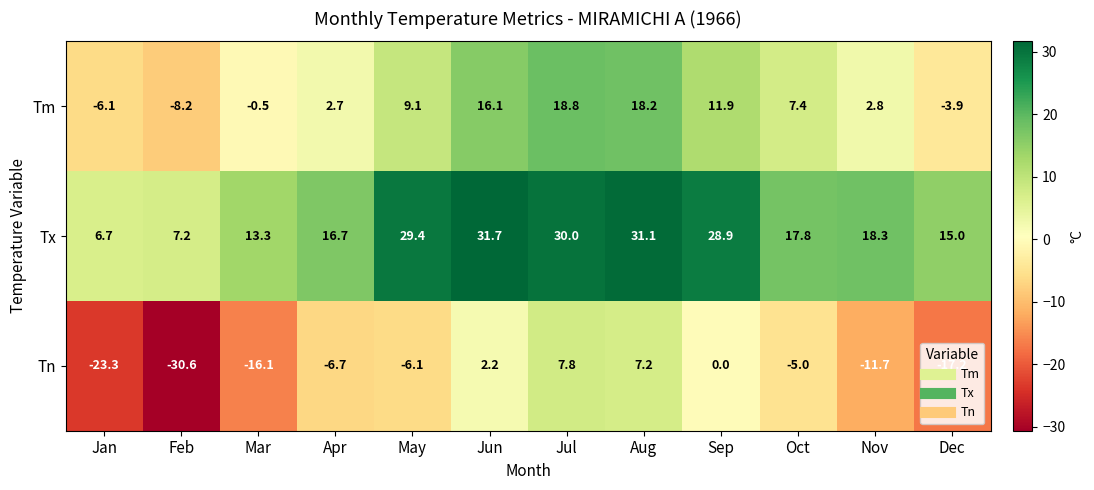

At how many categories does at least one series exceed 0?

12